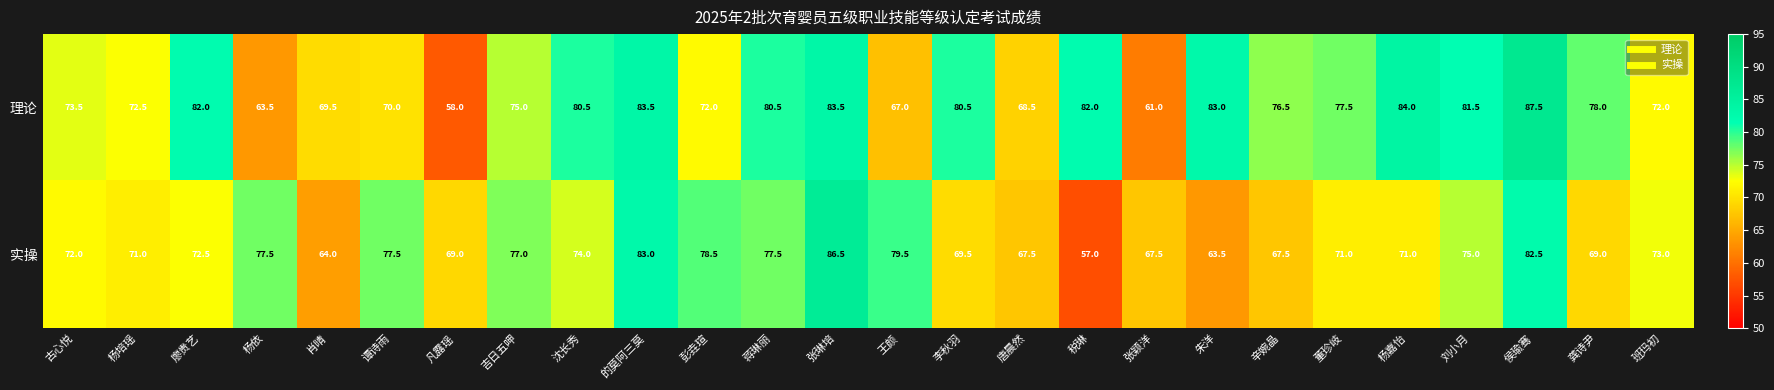

What is the spread (max minus min) of values at 的莫阿三莫?

0.5